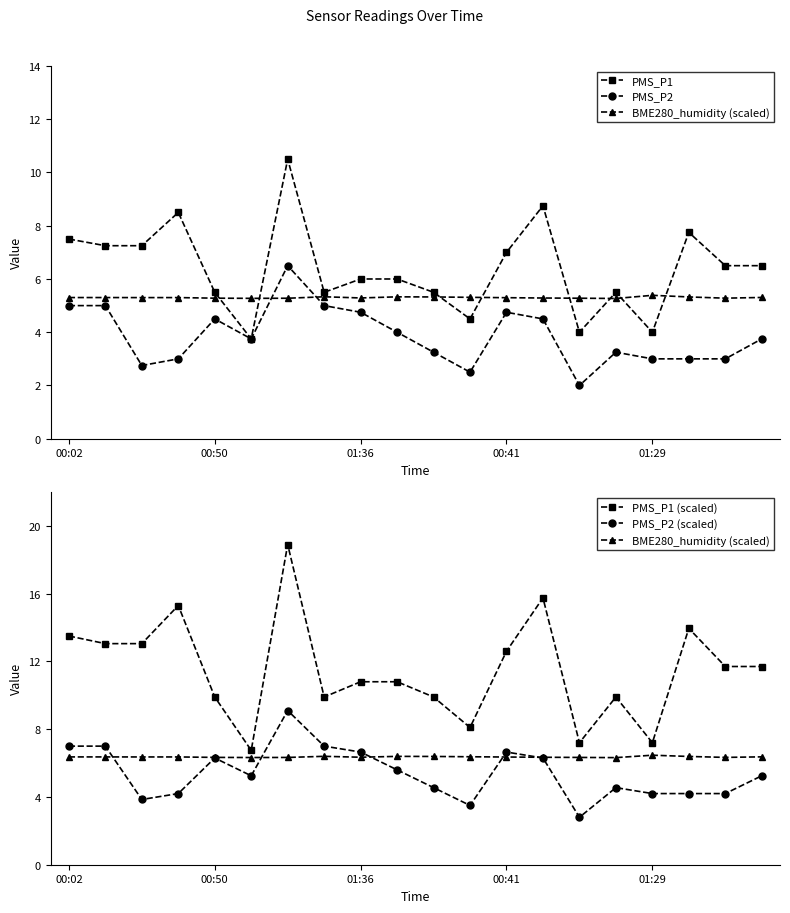

True or false: PMS_P1 (scaled) has more than 0 points higher than both neighbors.

True